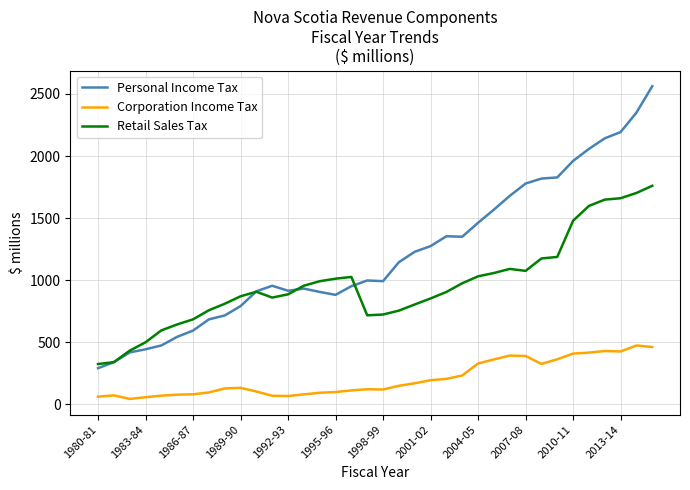

Which series has the widest spread of values?

Personal Income Tax